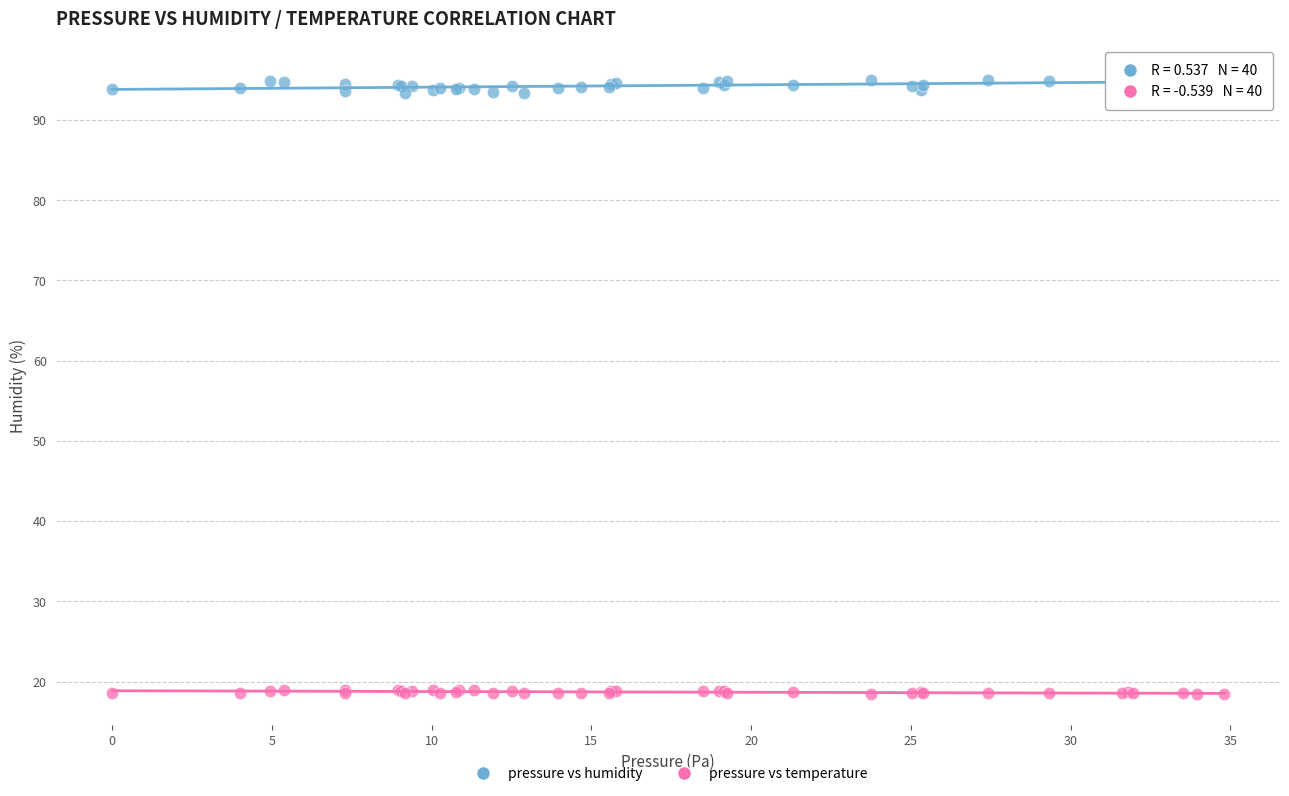

Which series contains the highest Y value?

pressure vs humidity